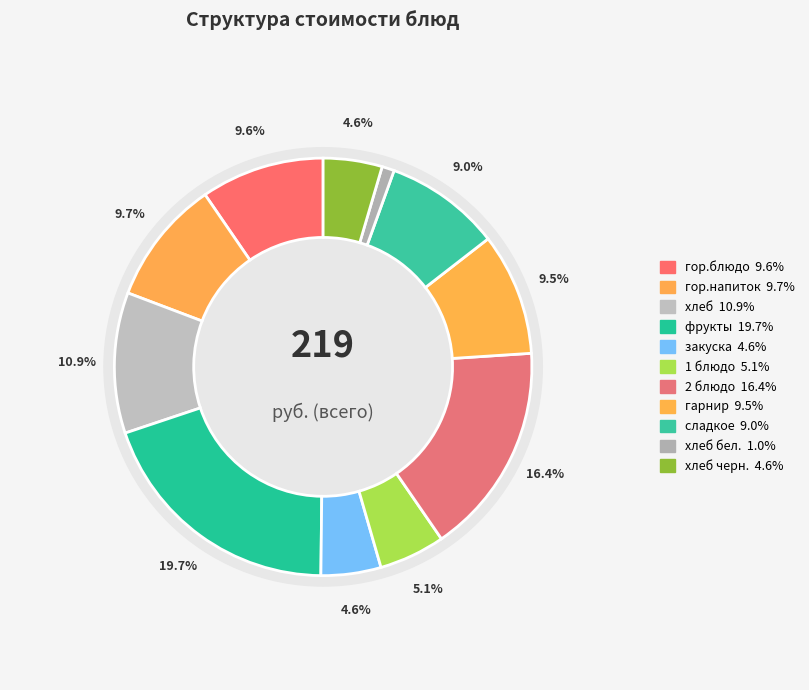

Is it true that гор.блюдо is 2% of the pie?

False